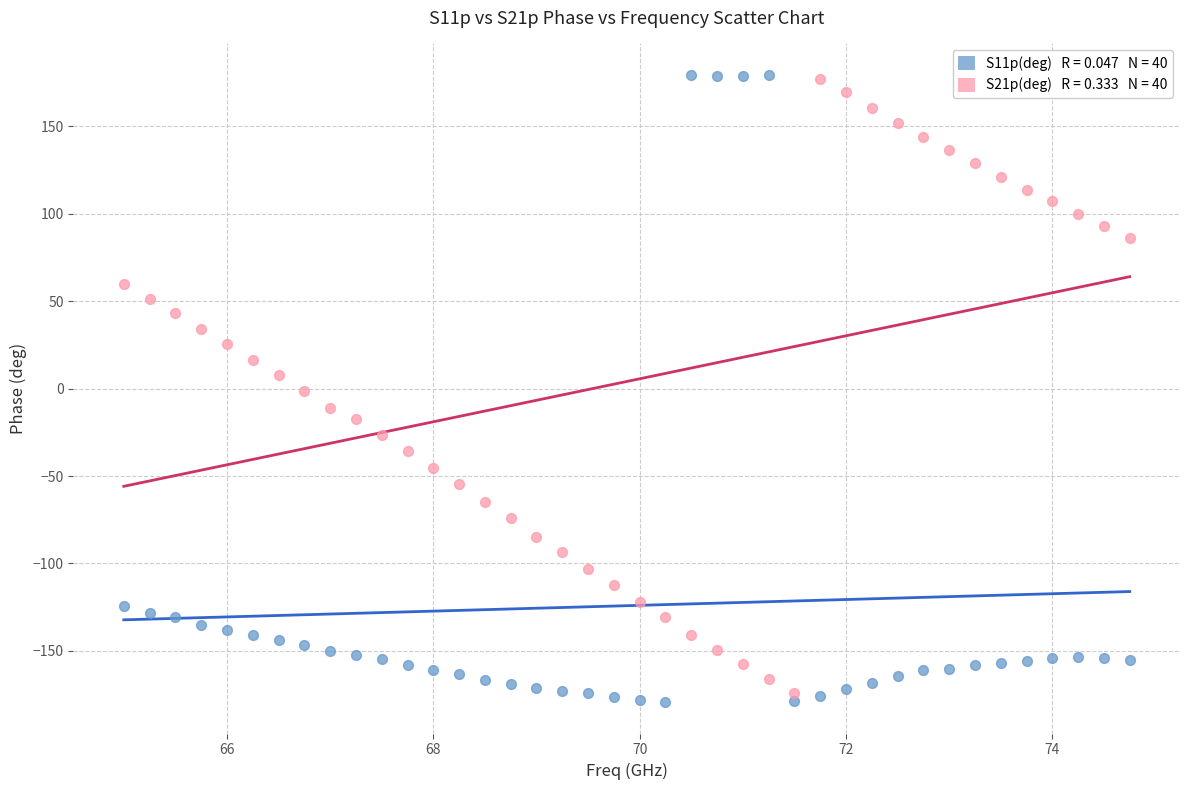

Across all data points, what is the range of Y values (max minus min)?

358.7